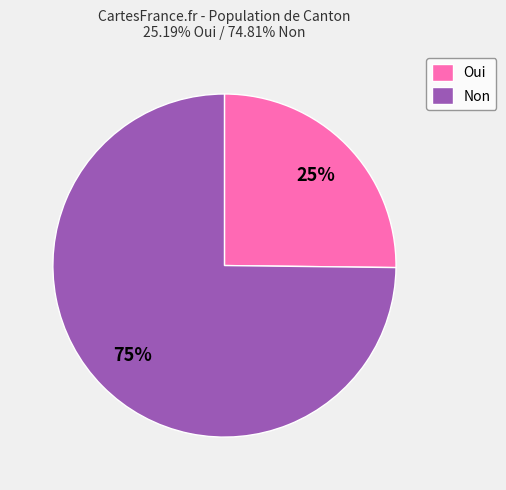

Which slice is the smallest?

Oui